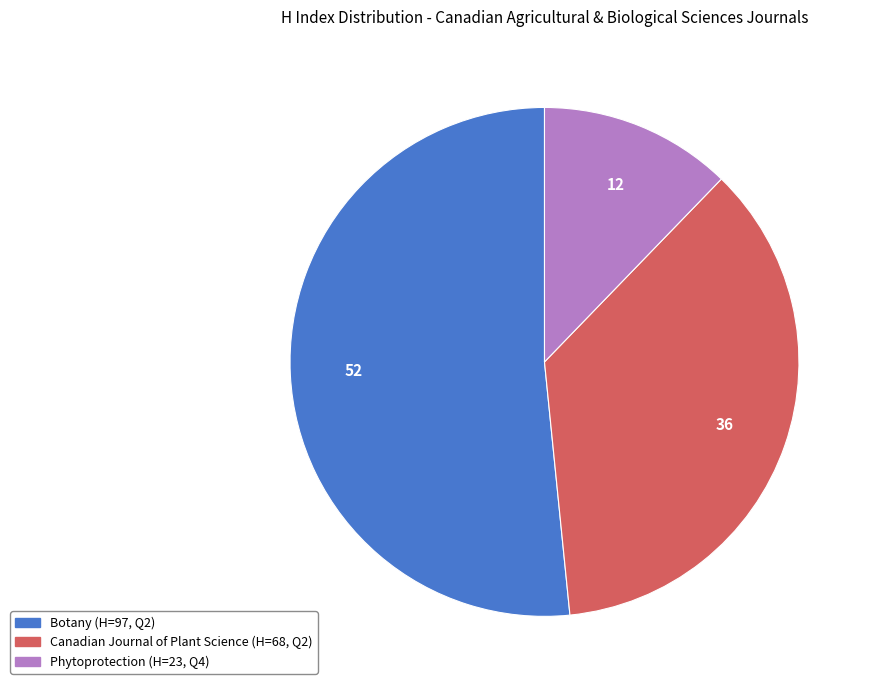

The Botany slice represents 59% of the pie. True or false?

False